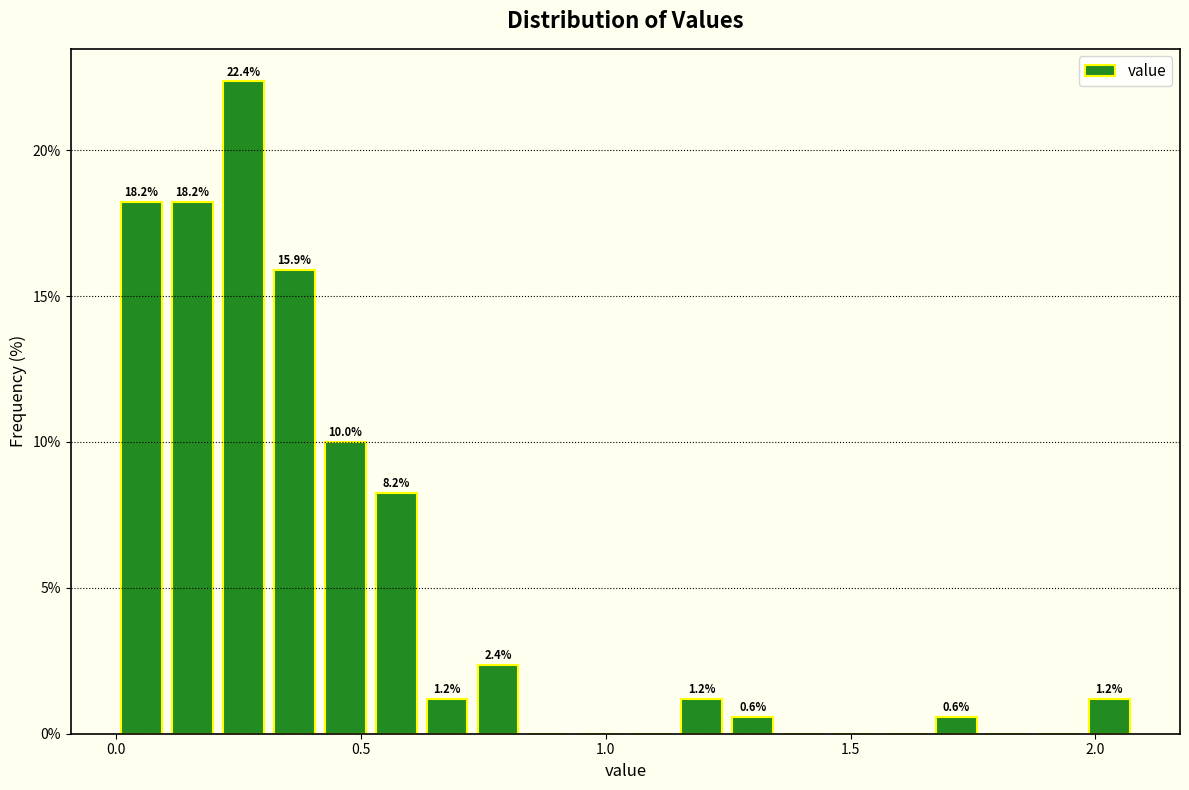

Around what value on the x-axis is the tallest bar? Give the approximate position of its centre, as read against the axis.

0.25